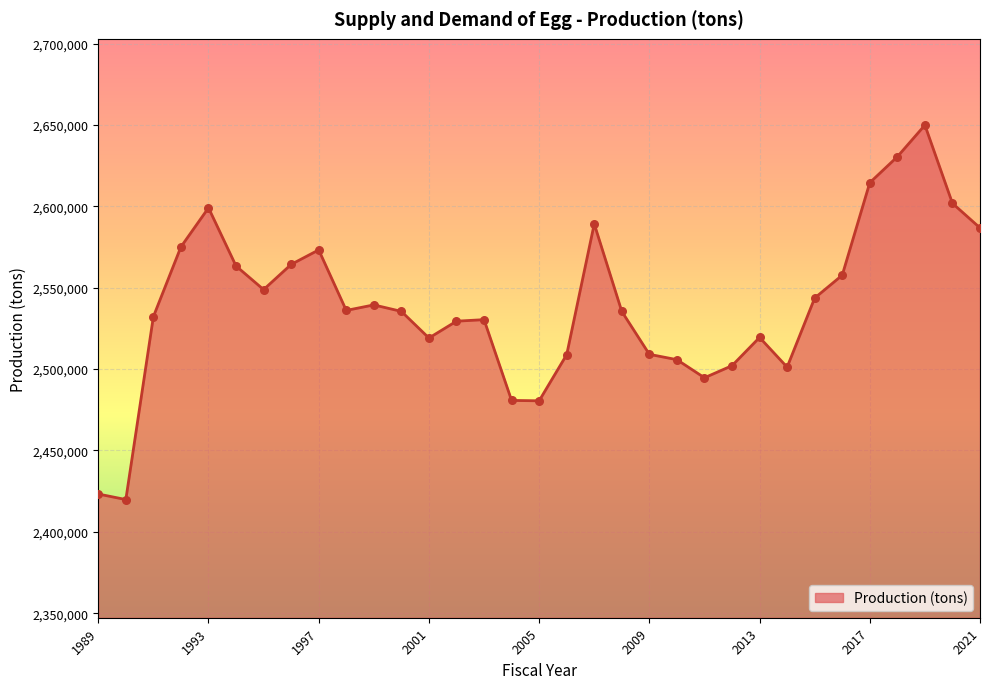

What is the minimum value shown in the chart?

2419854